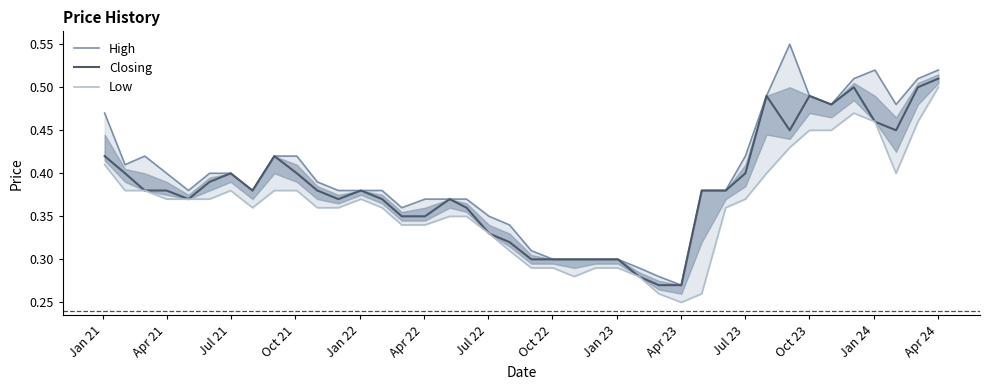

True or false: Low and High cross at least once.

False